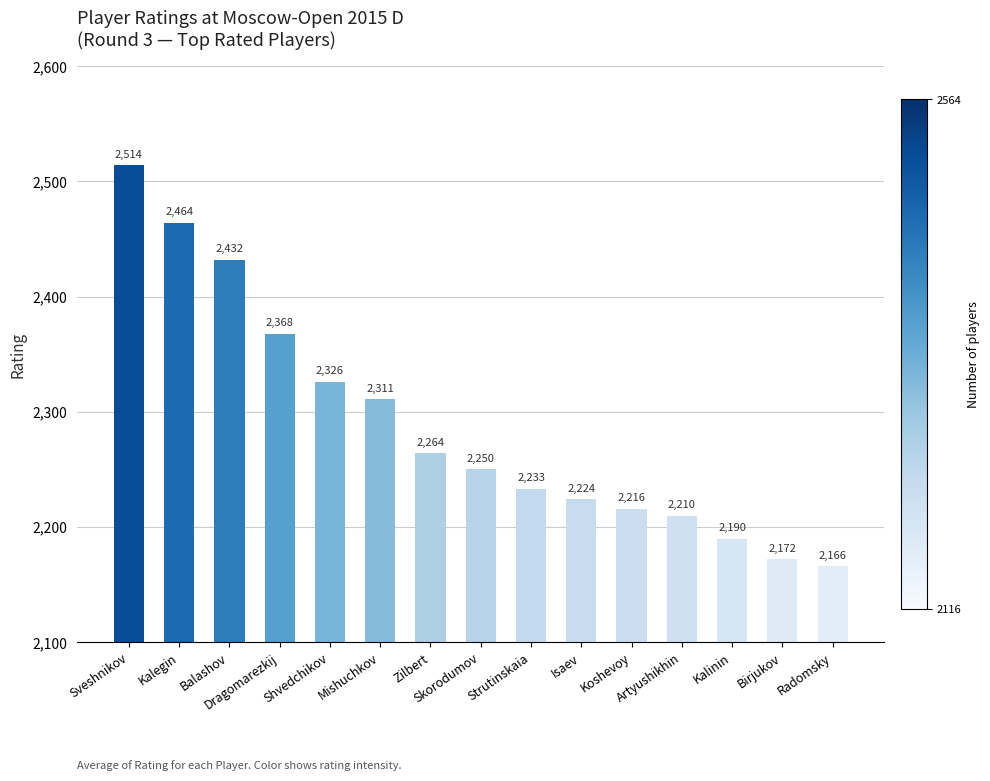

List the labels in order of value, largest first.

Sveshnikov, Kalegin, Balashov, Dragomarezkij, Shvedchikov, Mishuchkov, Zilbert, Skorodumov, Strutinskaia, Isaev, Koshevoy, Artyushikhin, Kalinin, Birjukov, Radomsky